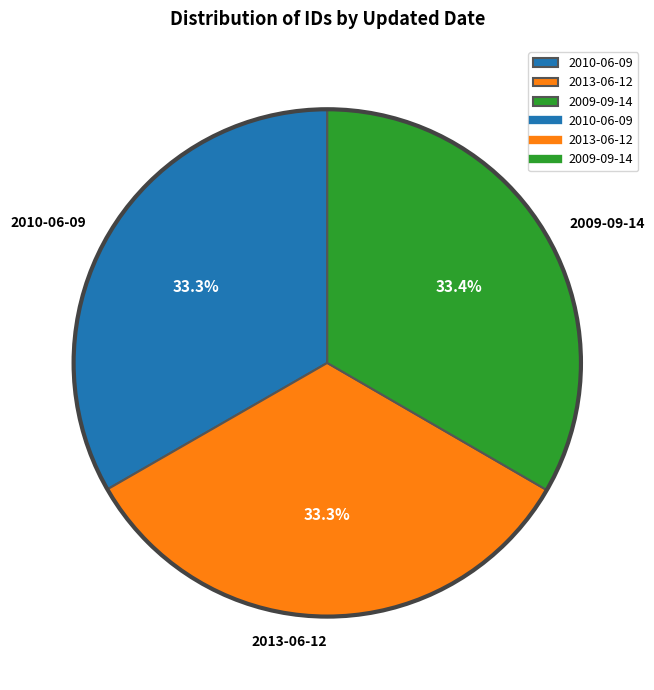

Approximately how many times larger is the value at 2013-06-12 compared to 2010-06-09?

1.0